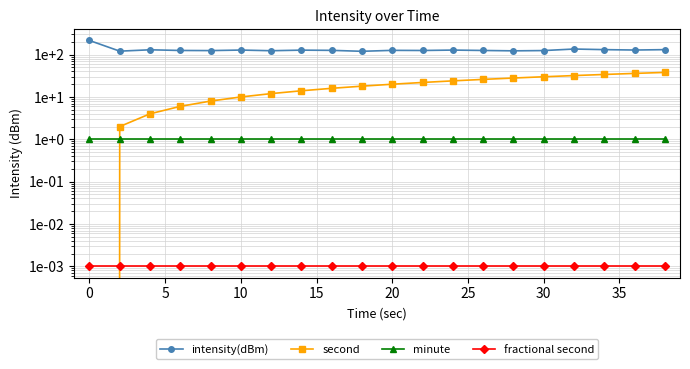

The second series shows 25.4 at 19. True or false?

False